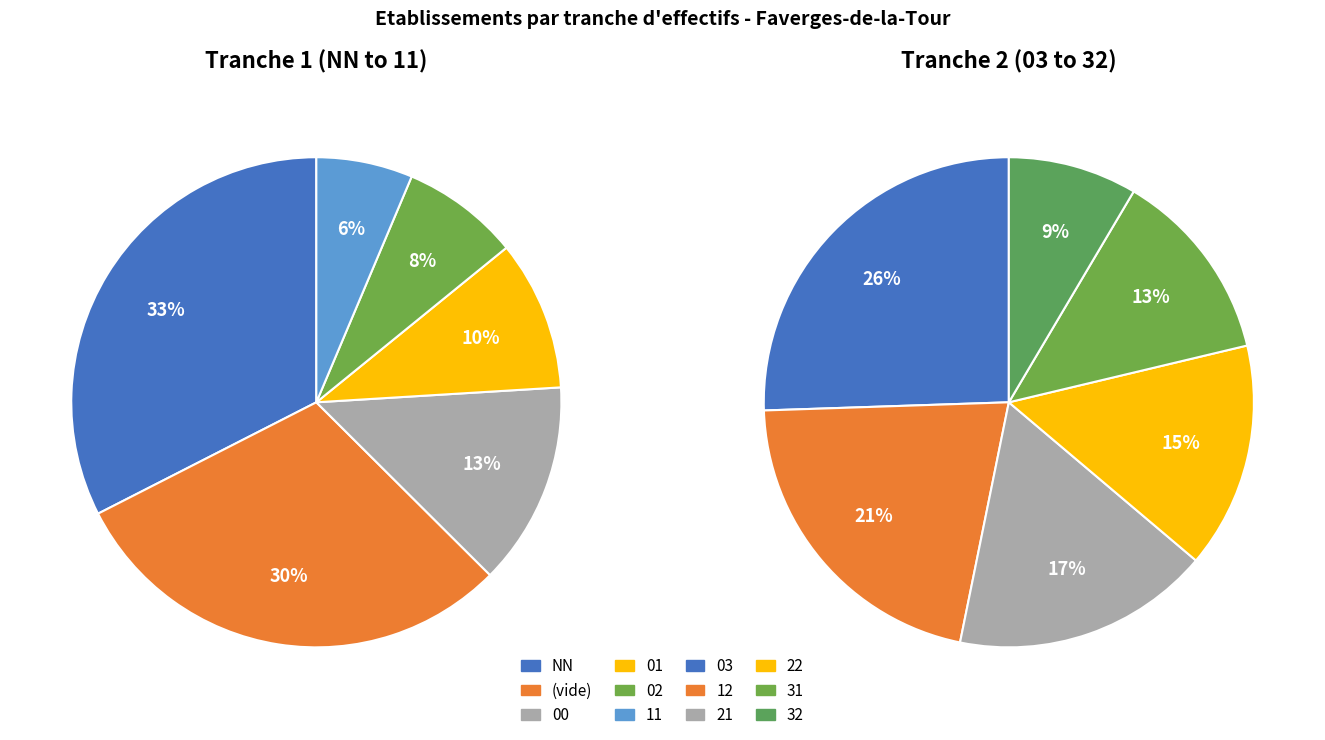

Is it true that  is 15% of the pie?

True